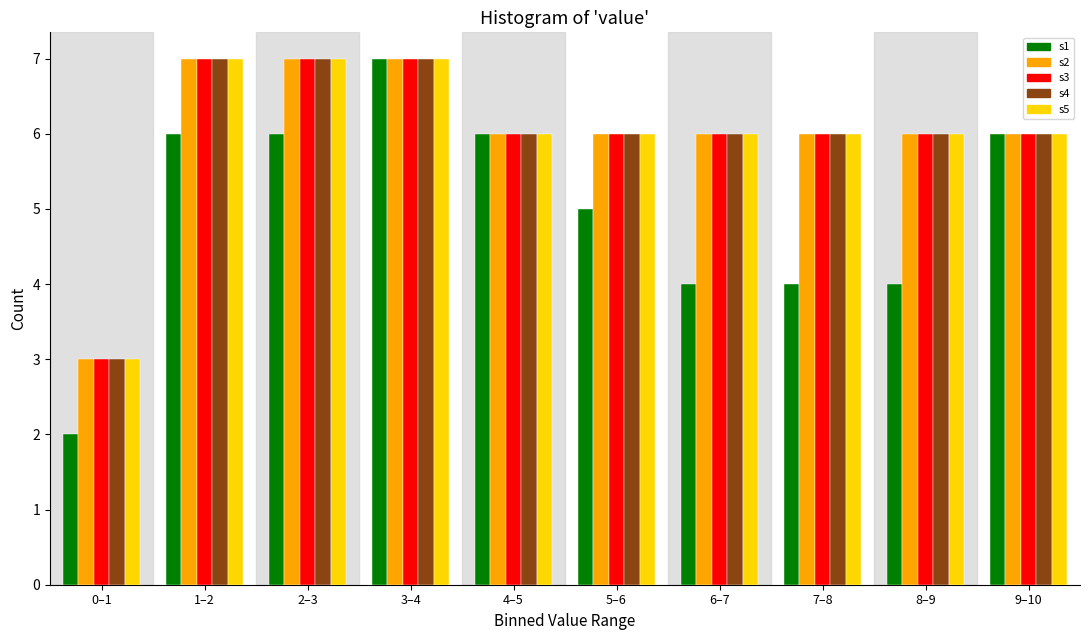

At which category is the sum across all series the highest?

3–4